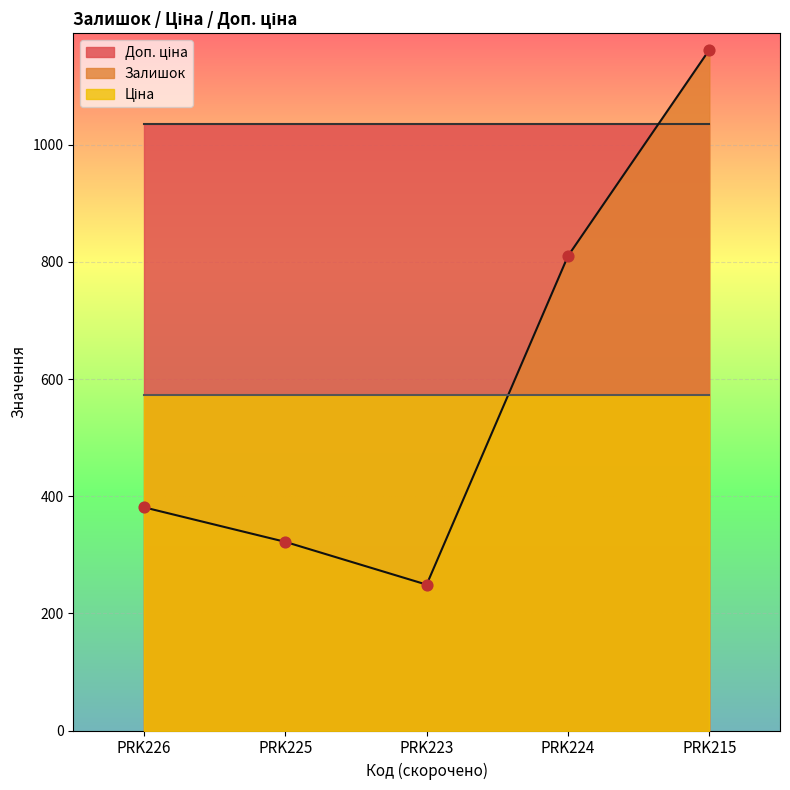

Which series reaches the minimum Y coordinate?

Залишок